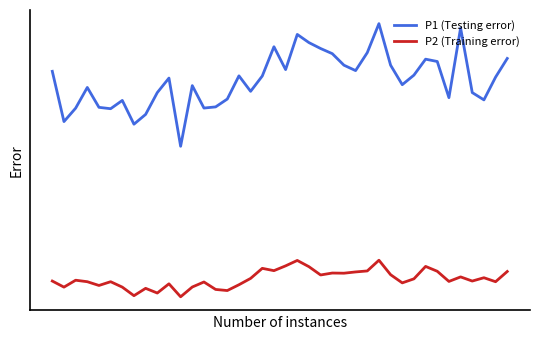

True or false: P1 (Testing error) and P2 (Training error) intersect in this chart.

False